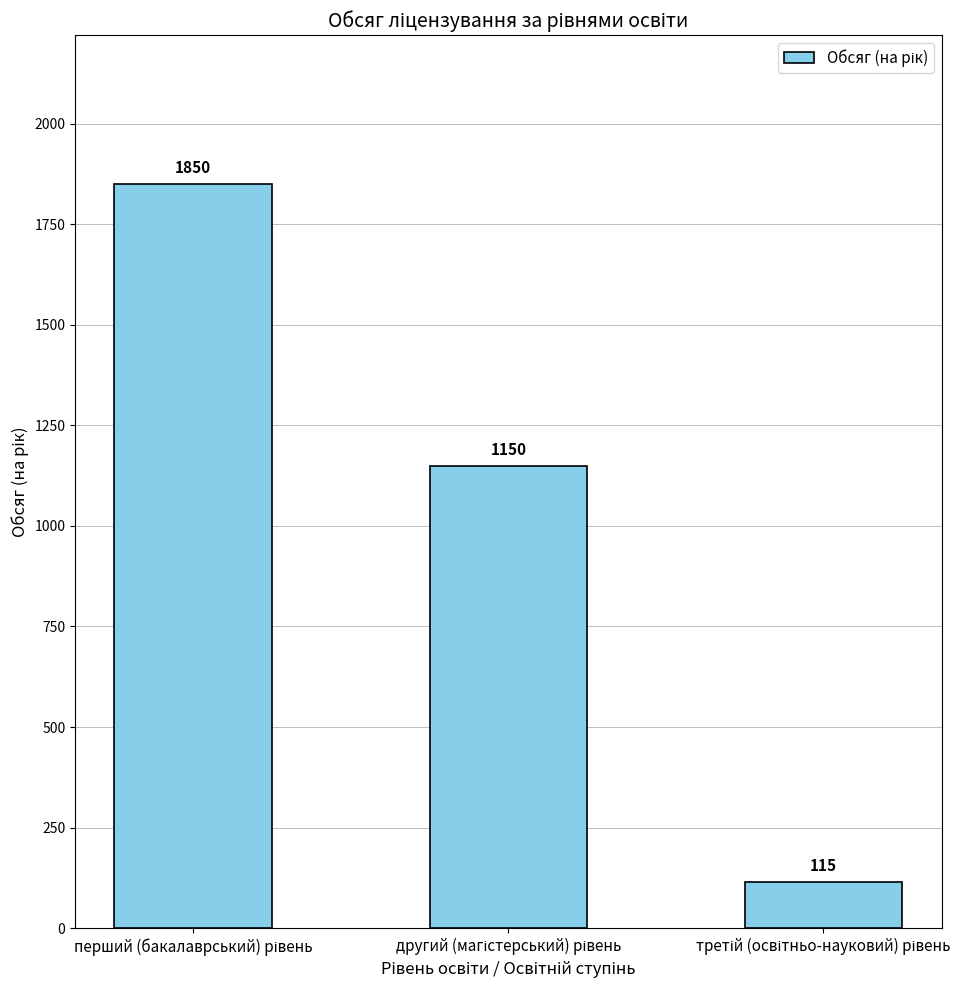

How many values are between 115 and 1850?

3